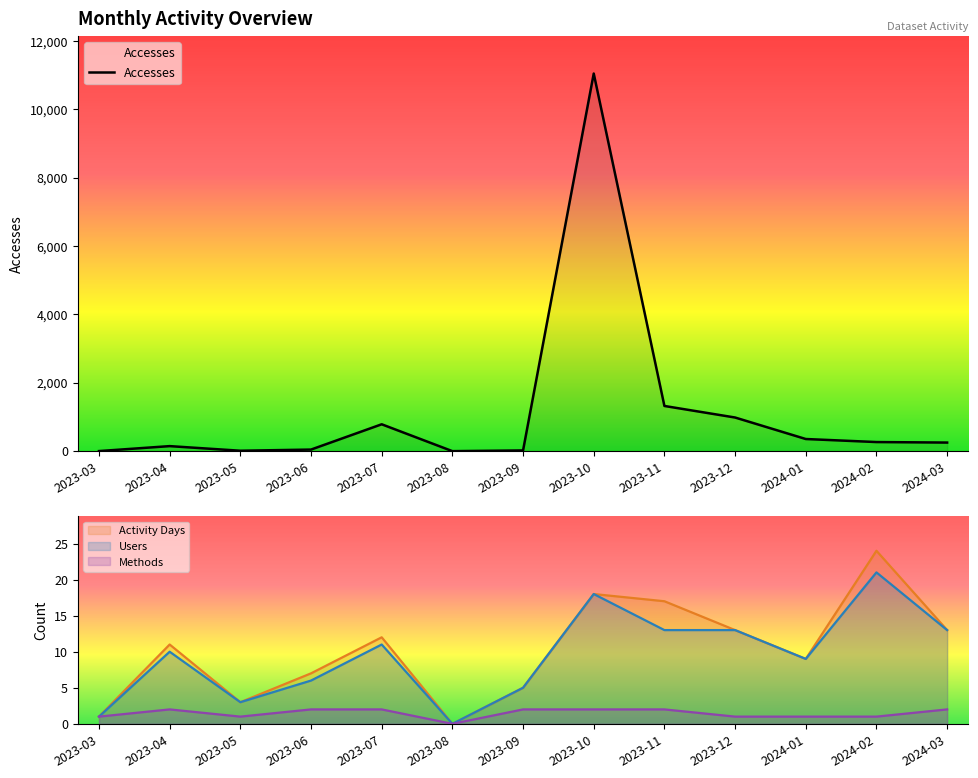

True or false: Activity Days has more than 1 interior local peaks.

True